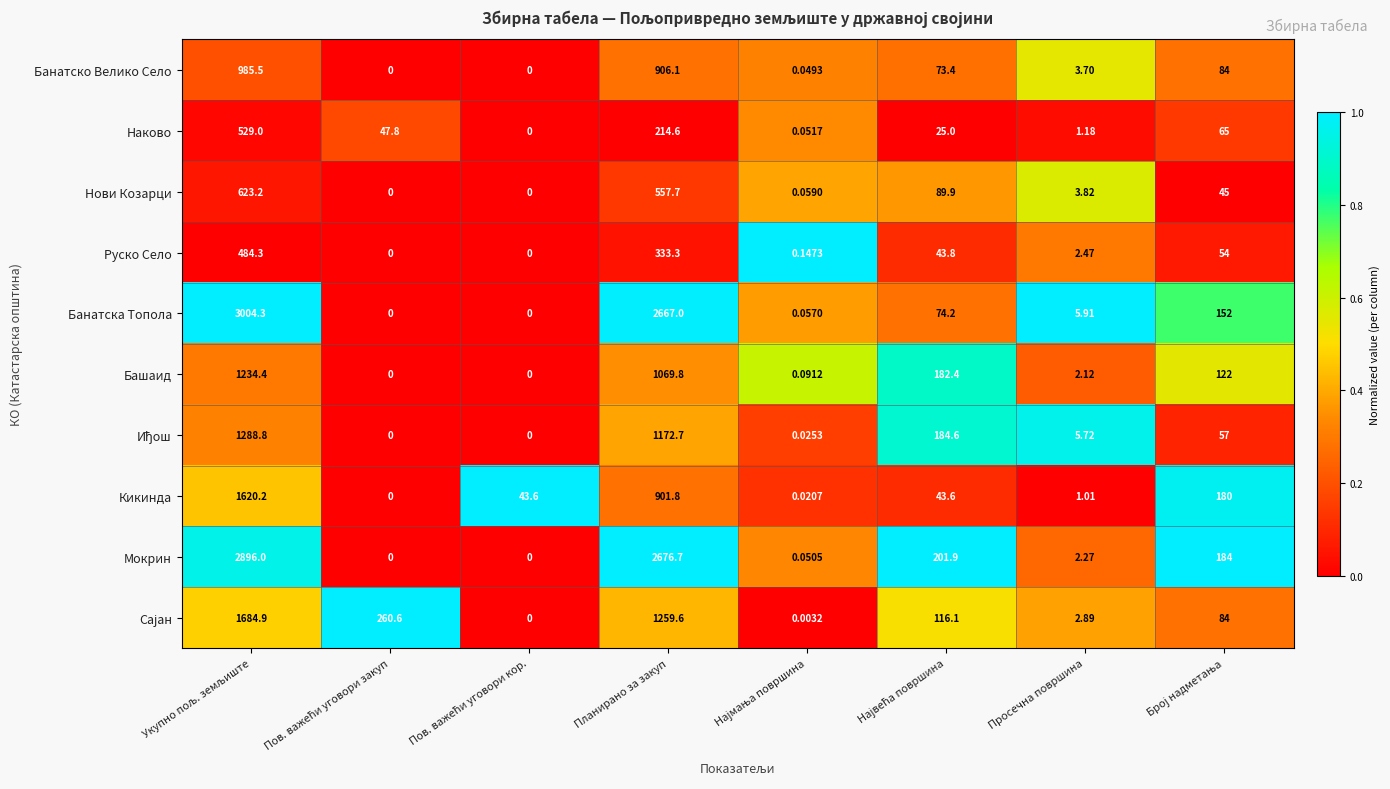

Which series has the largest total across all categories?

Мокрин